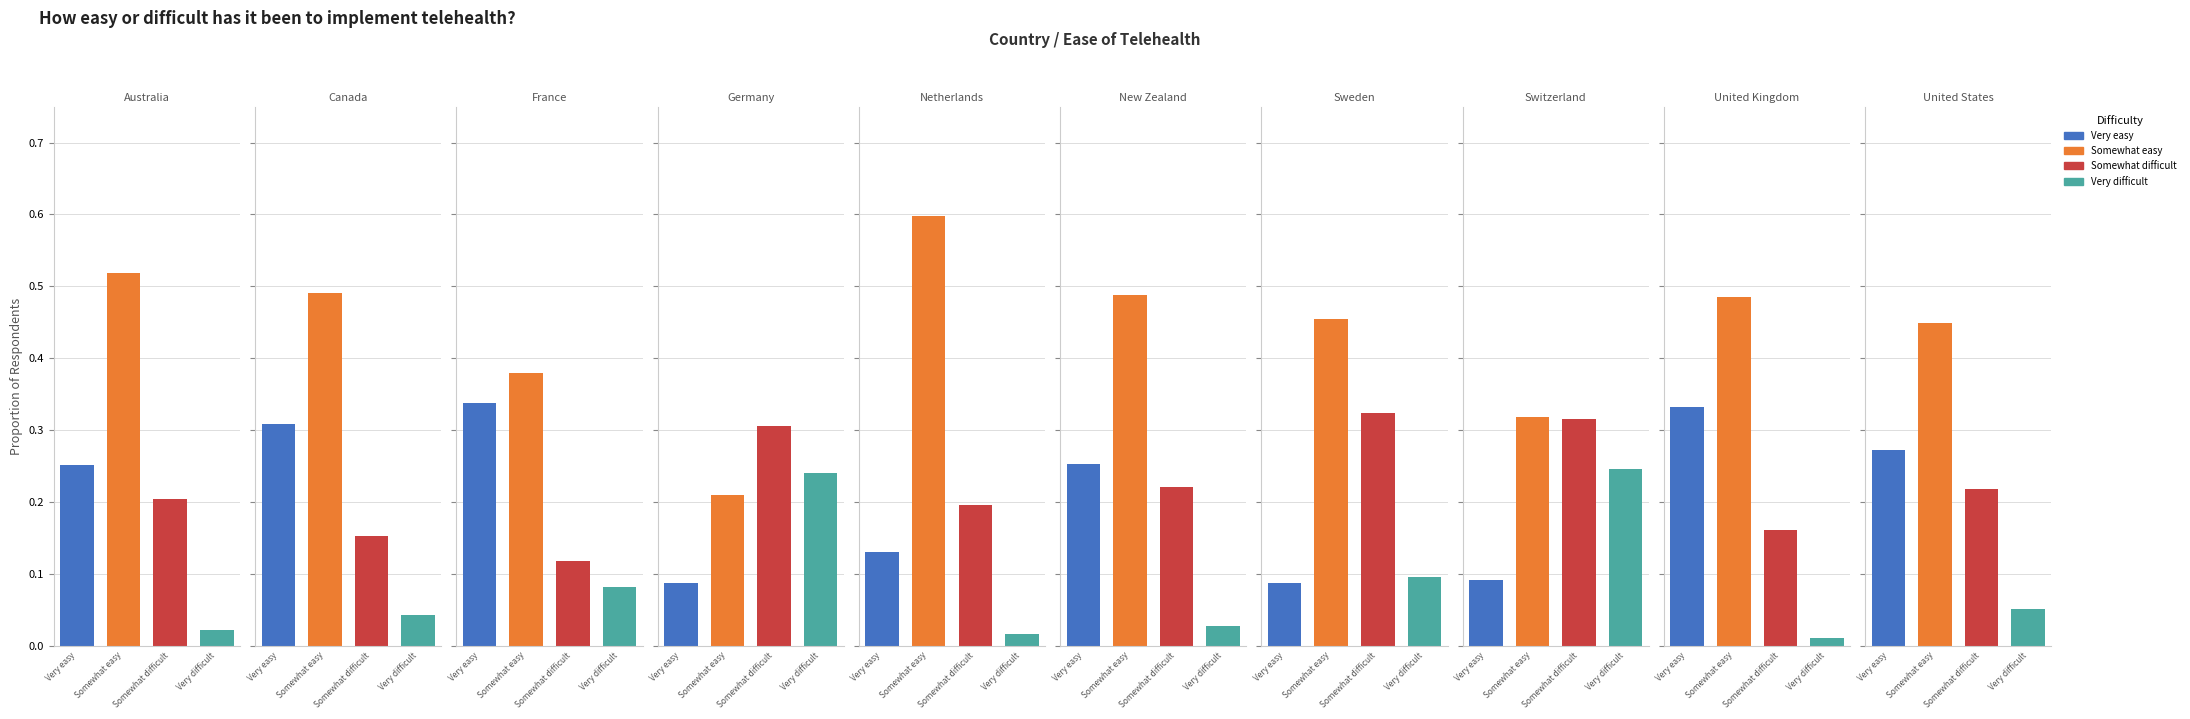

Reading left to right, what are all the values shown in this chart?

Very easy: 0.3	0.3	0.3	0.1	0.1	0.3	0.1	0.1	0.3	0.3
Somewhat easy: 0.5	0.5	0.4	0.2	0.6	0.5	0.5	0.3	0.5	0.4
Somewhat difficult: 0.2	0.2	0.1	0.3	0.2	0.2	0.3	0.3	0.2	0.2
Very difficult: 0.0	0.0	0.1	0.2	0.0	0.0	0.1	0.2	0.0	0.1